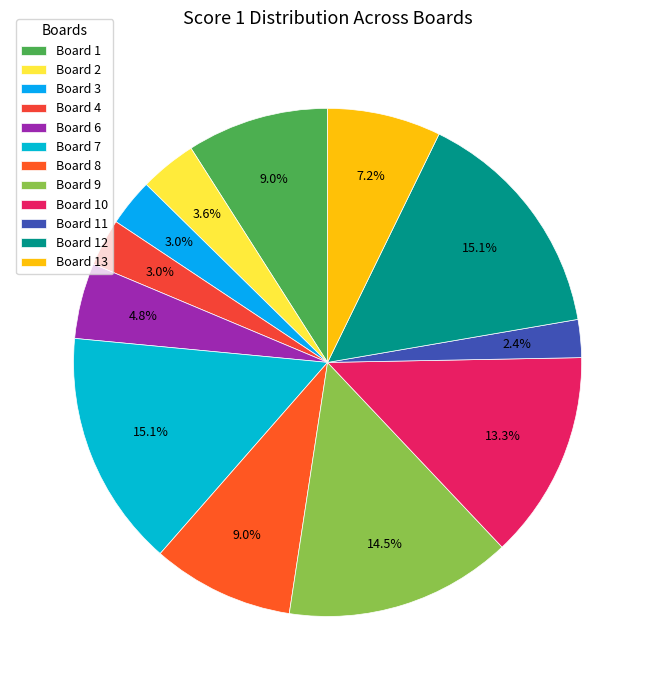

Combined, what portion of the pie is Board 6 and Board 9?

19.3%